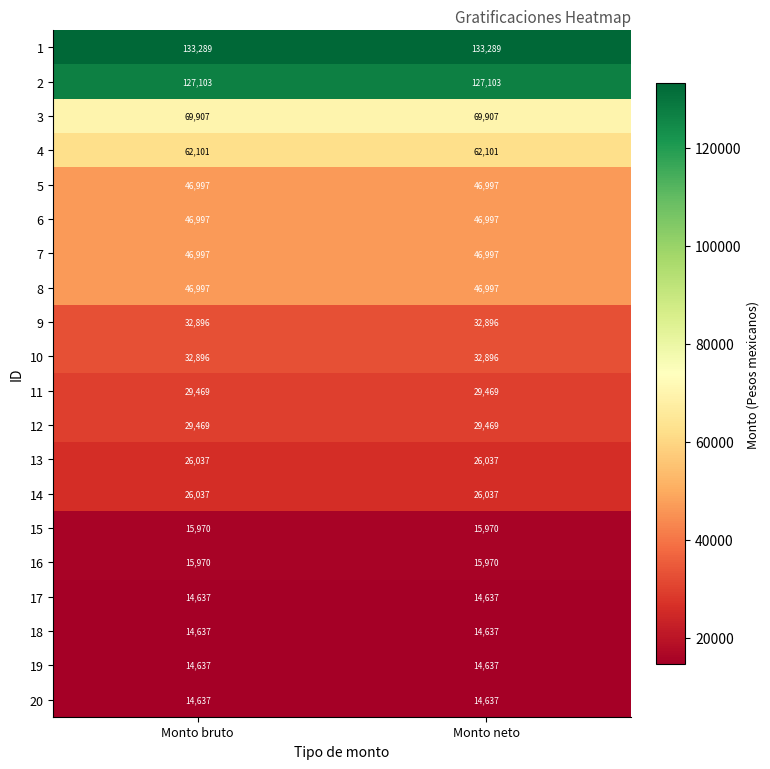

What is the maximum value for 16?

15970